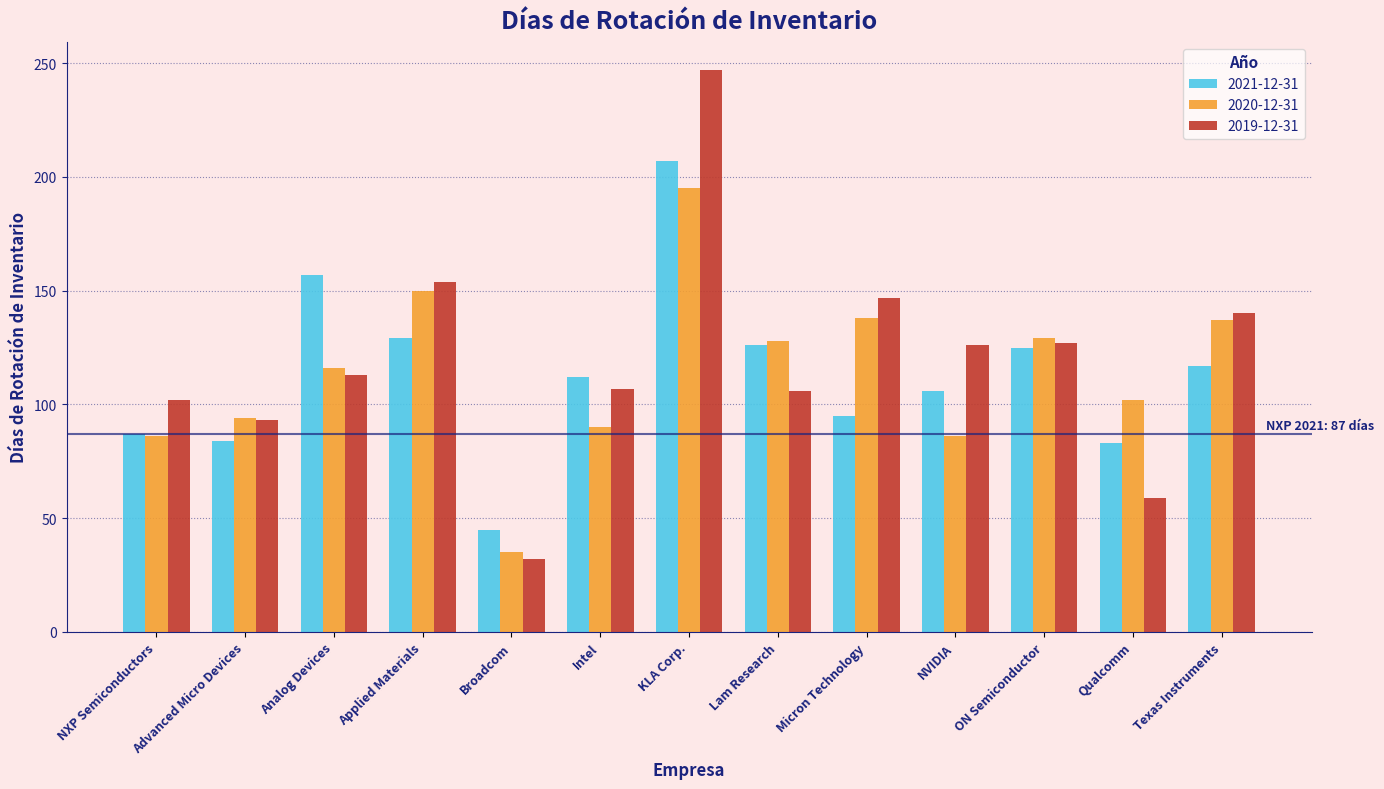

How many values in the 2019-12-31 series are below 113?

6